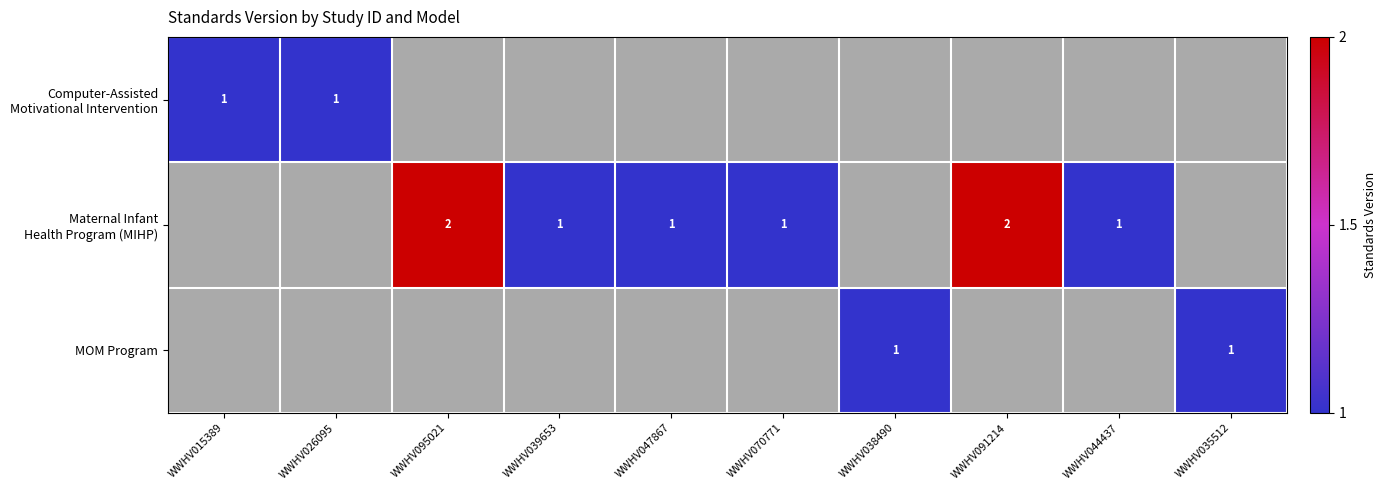

The MOM Program series shows 0 at WWHV038490. True or false?

False